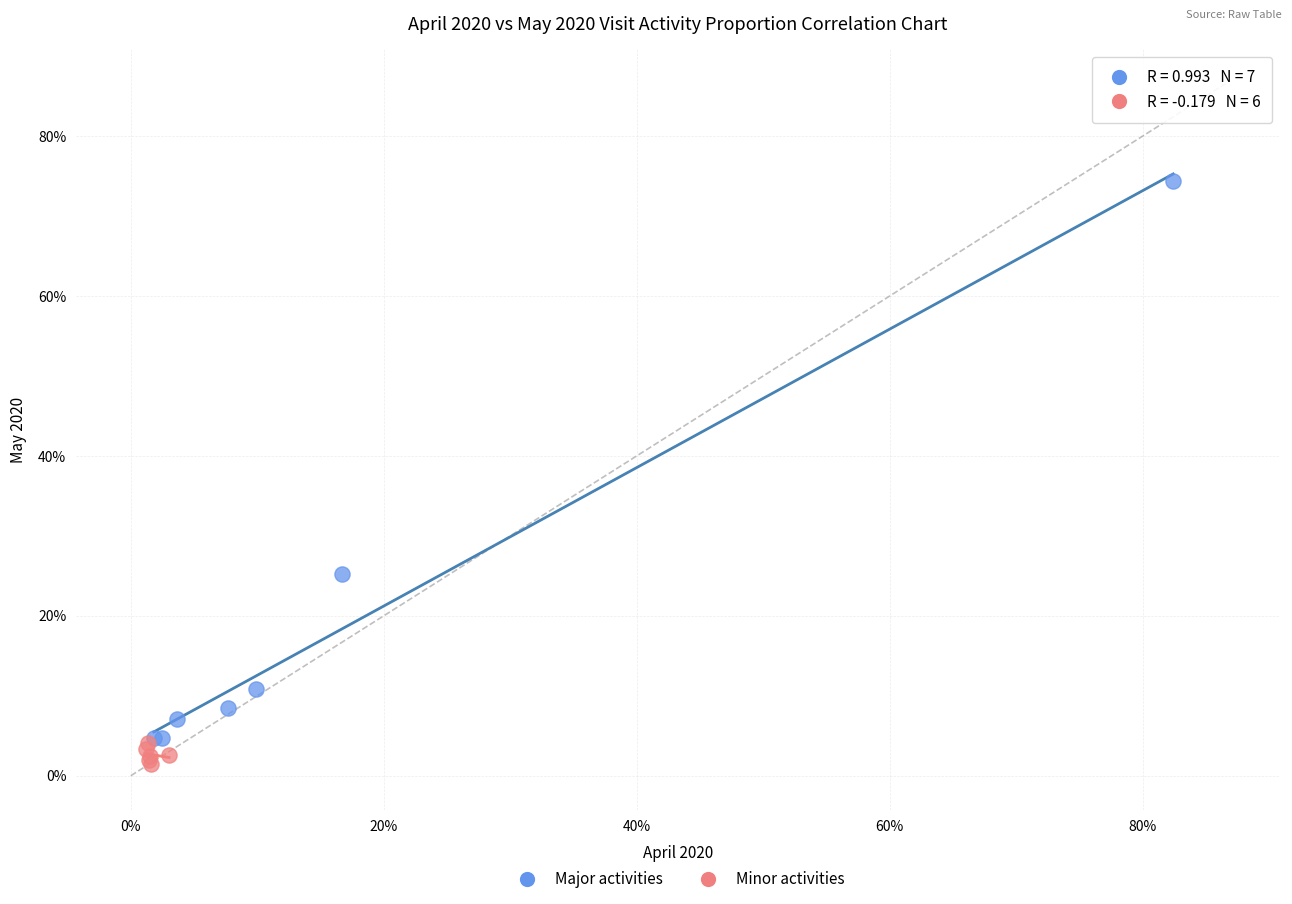

Which series reaches the minimum Y coordinate?

Minor activities